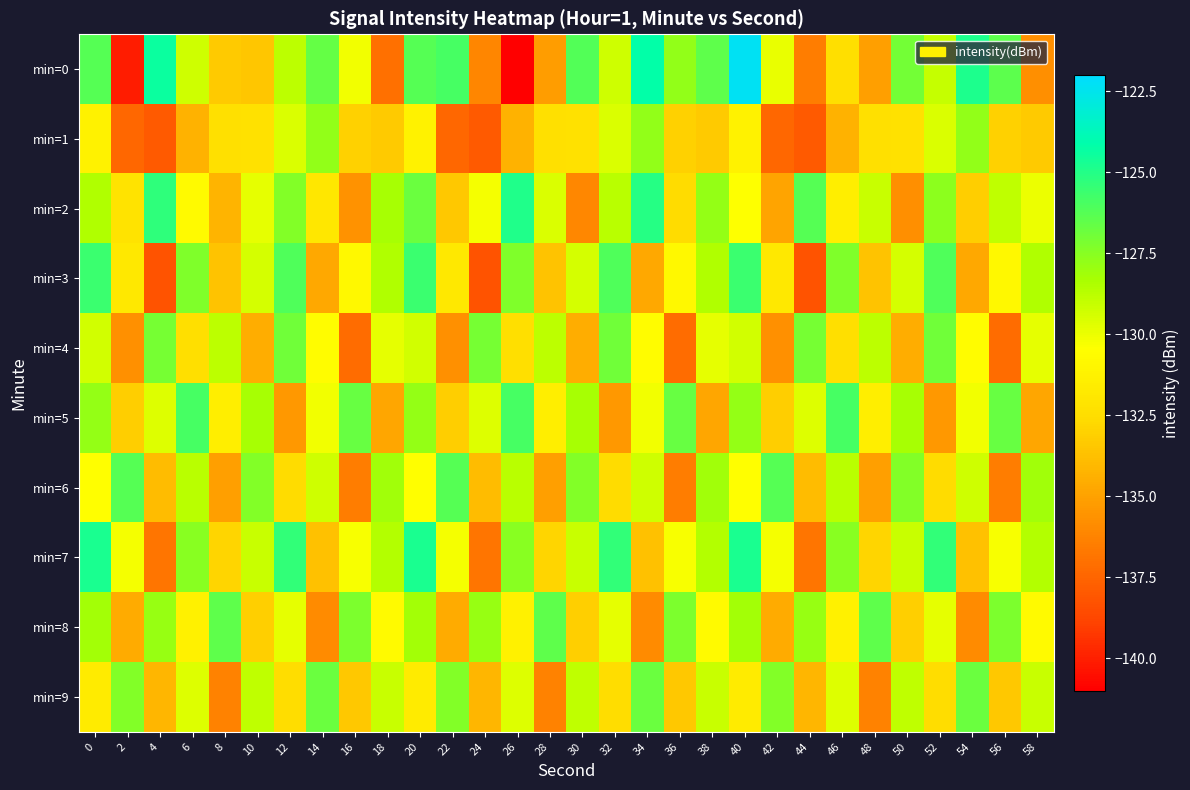

Which category has the lowest value across all series?

26